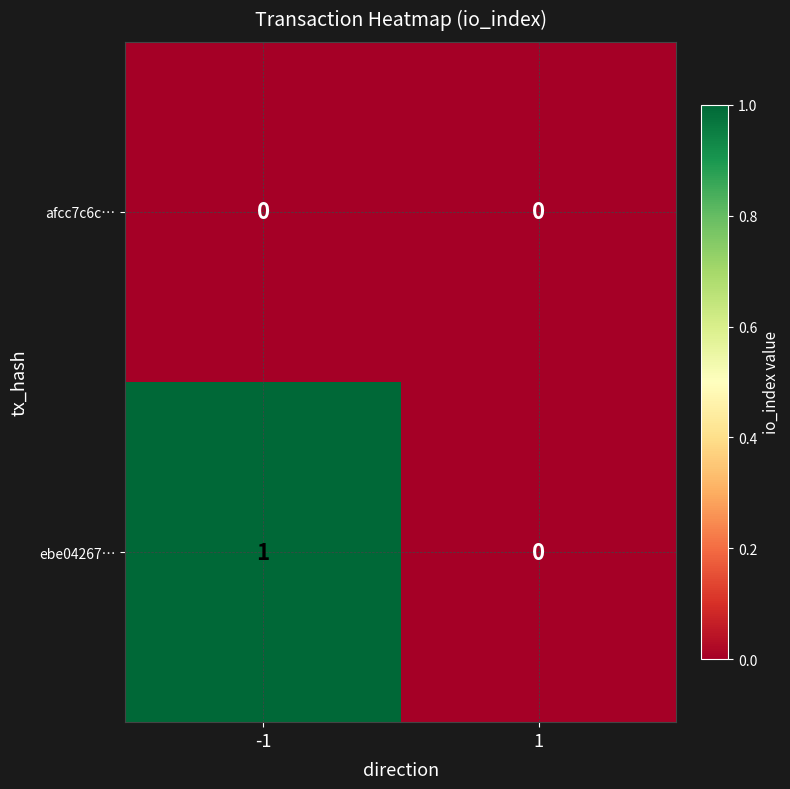

What is the greatest value displayed?

1